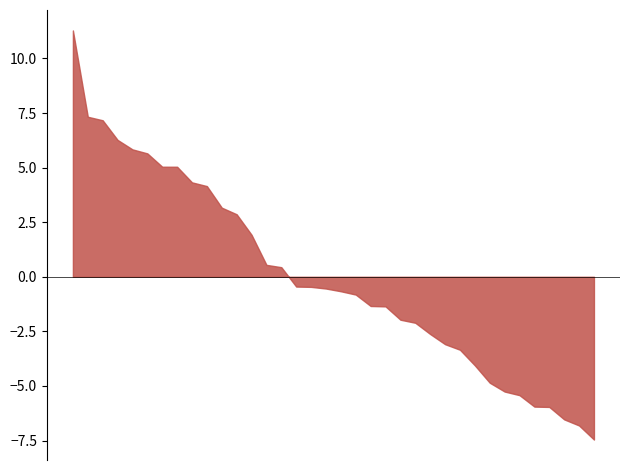

What is the minimum value shown in the chart?

-7.5